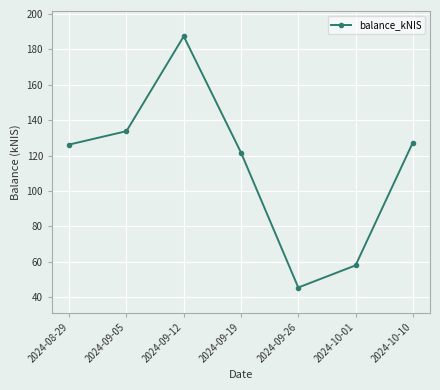

Between 2024-08-29 and 2024-09-19, which is larger?

2024-08-29